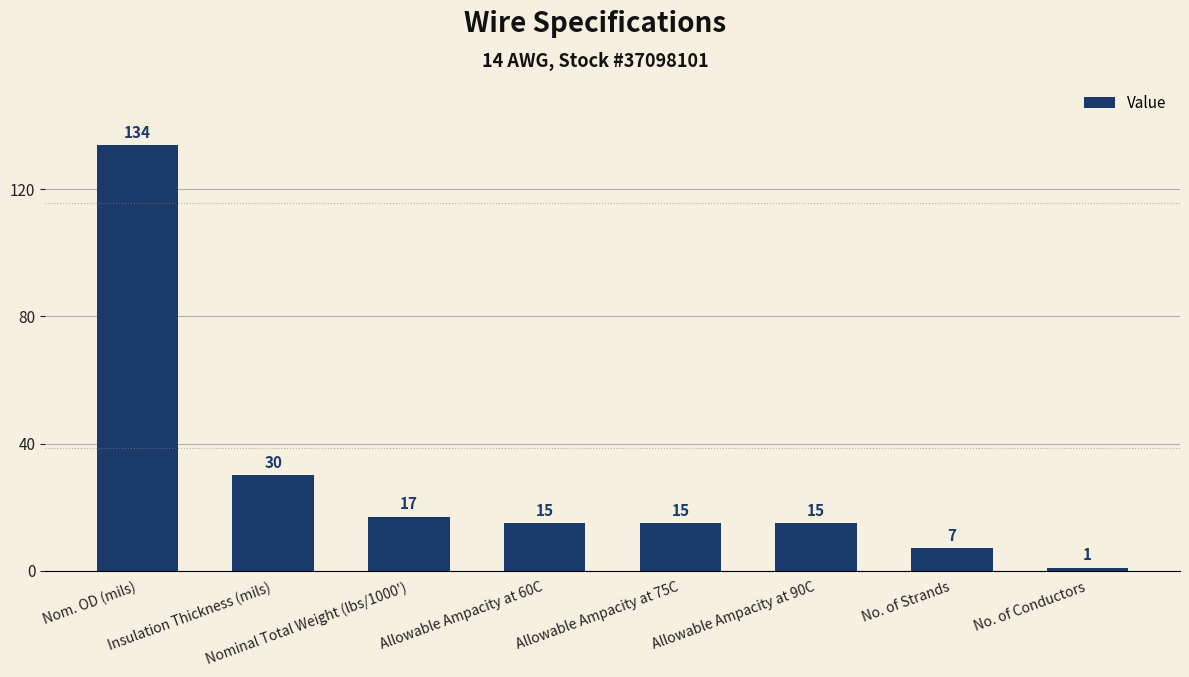

What is the value of the 3rd bar from the left?

17